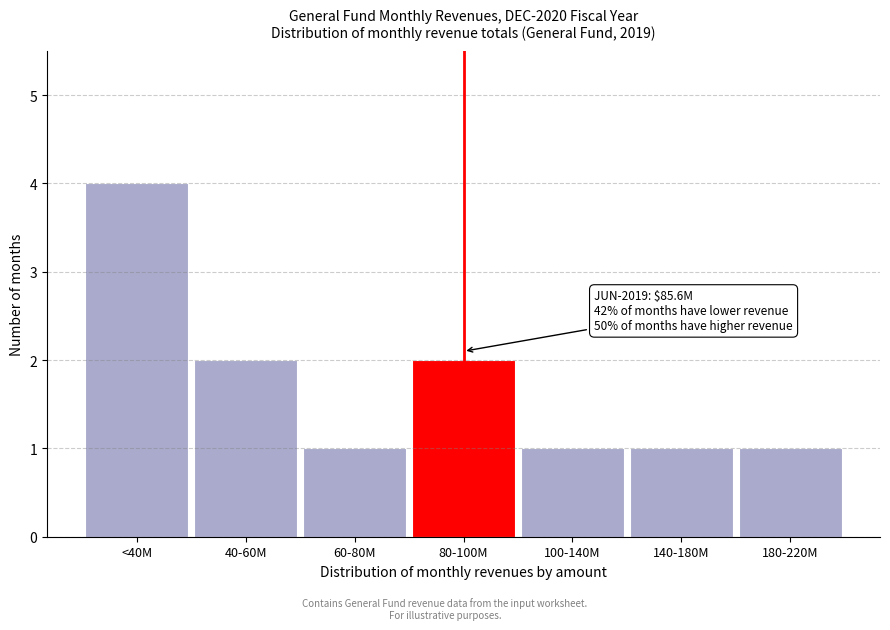

Reading right to left, list all the values displayed in this chart.

1	1	1	2	1	2	4